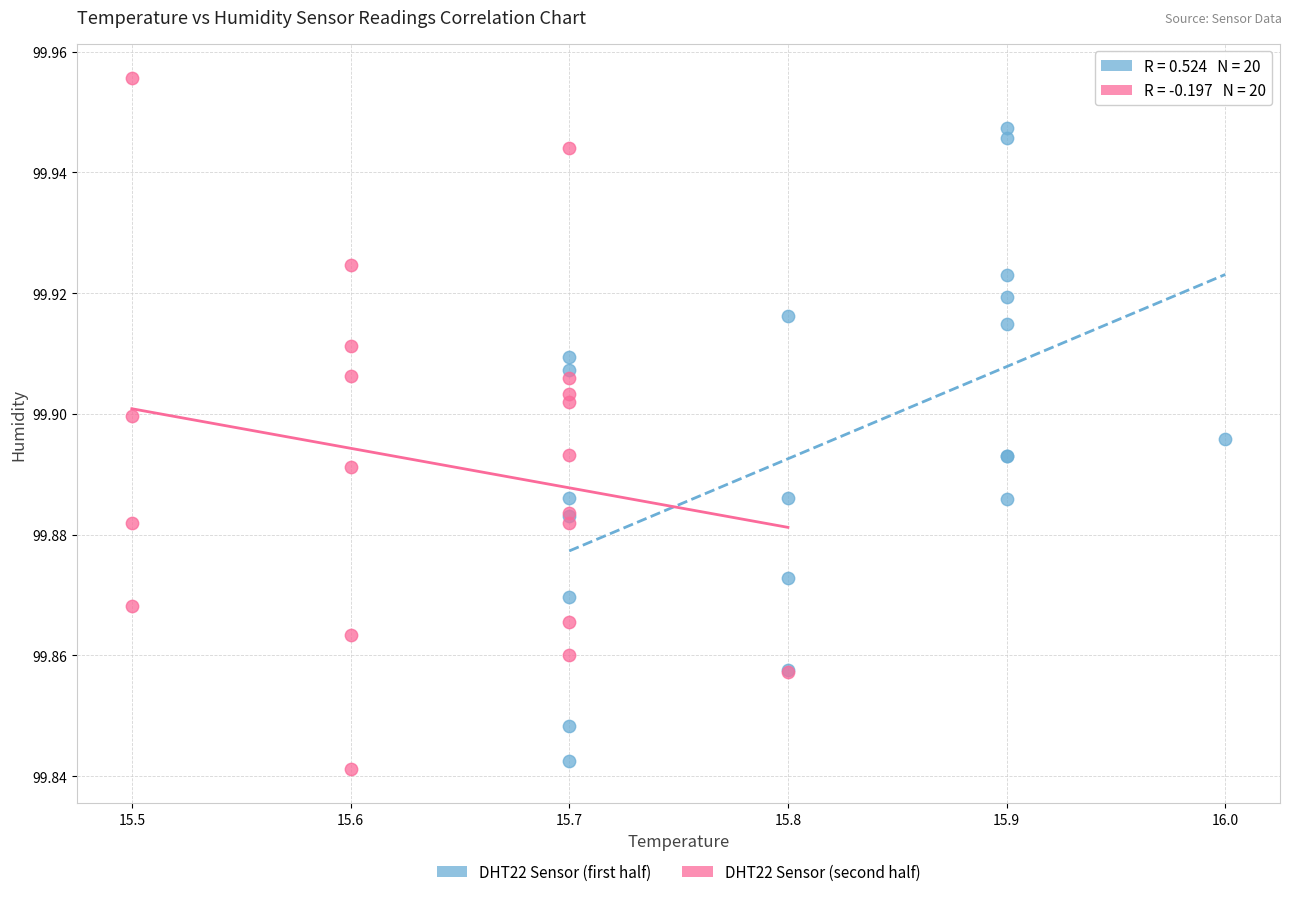

Which series reaches the maximum Y coordinate?

DHT22 Sensor (second half)